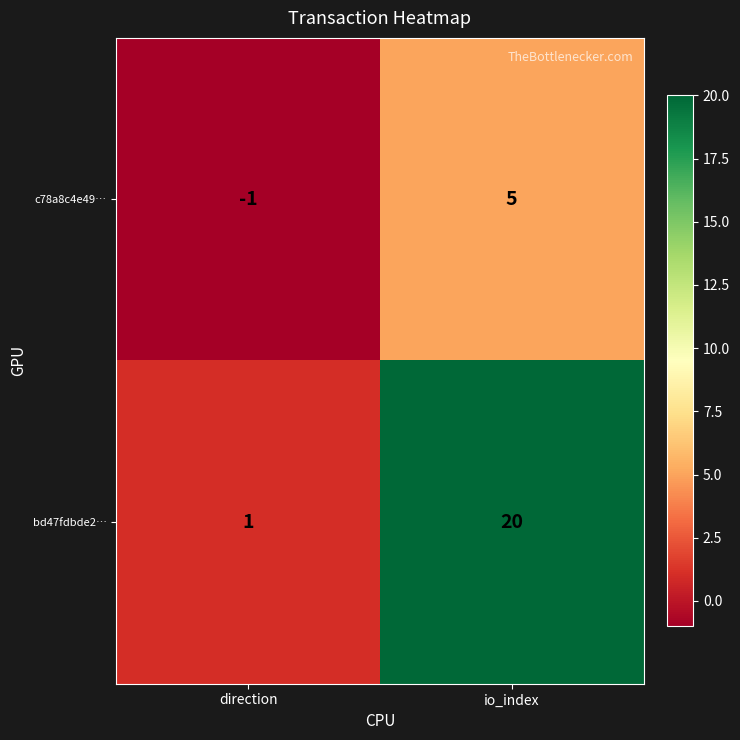

What is the difference between the c78a8c4e49… values at direction and io_index?

6